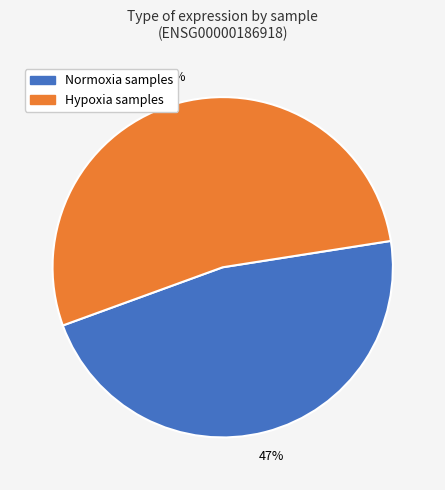

Which category has the smallest portion of the pie?

Normoxia samples